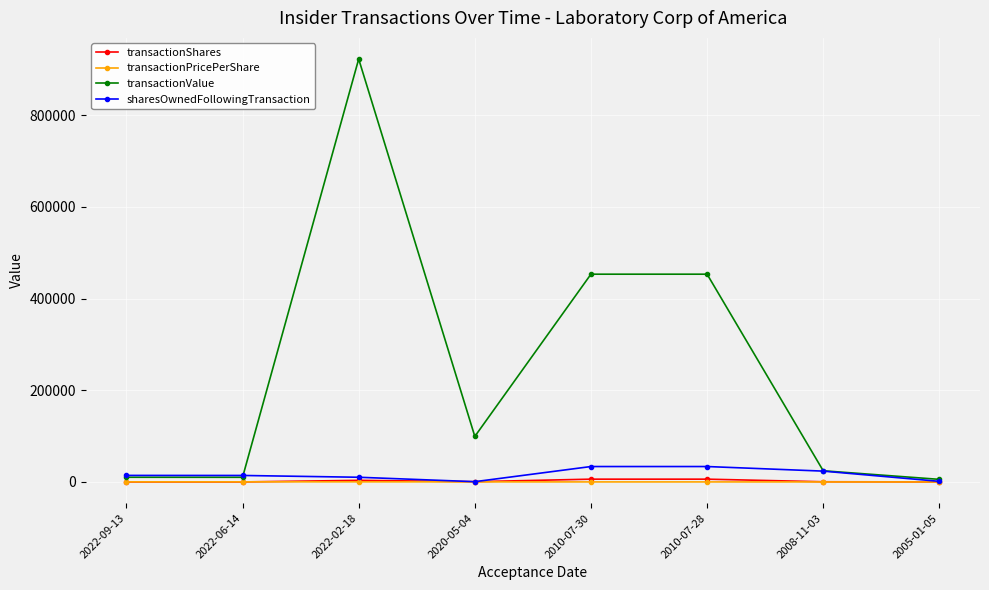

What is the sum of the transactionShares values at 2010-07-30 and 2022-09-13?

6144.0